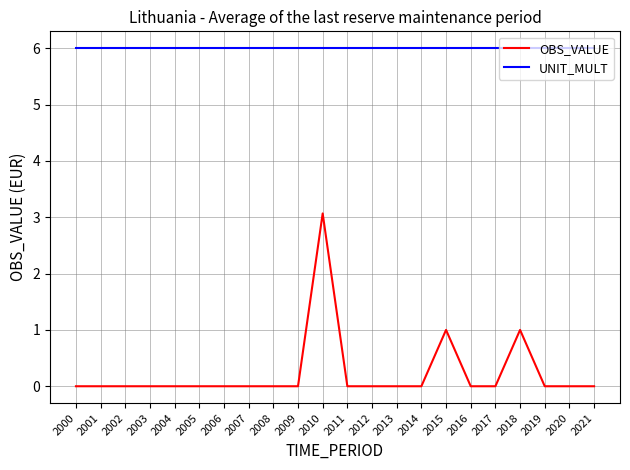

Is it true that UNIT_MULT equals 6.0 at 2011?

True